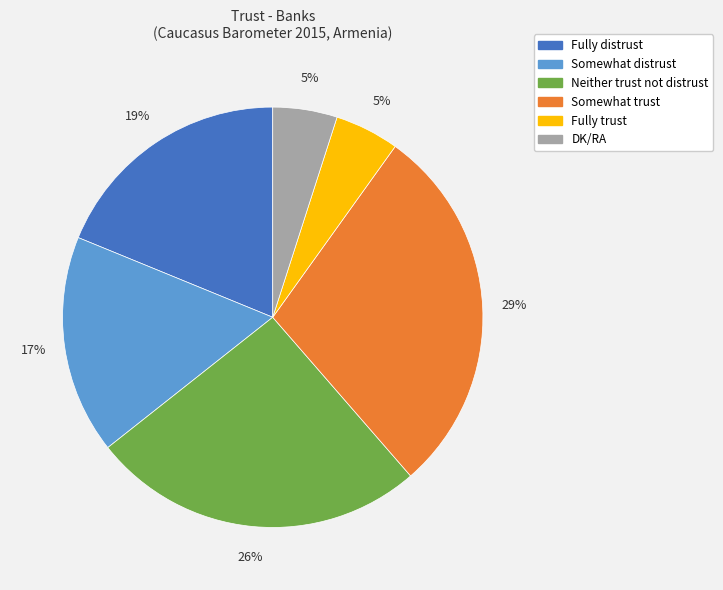

The Somewhat distrust slice represents 4% of the pie. True or false?

False